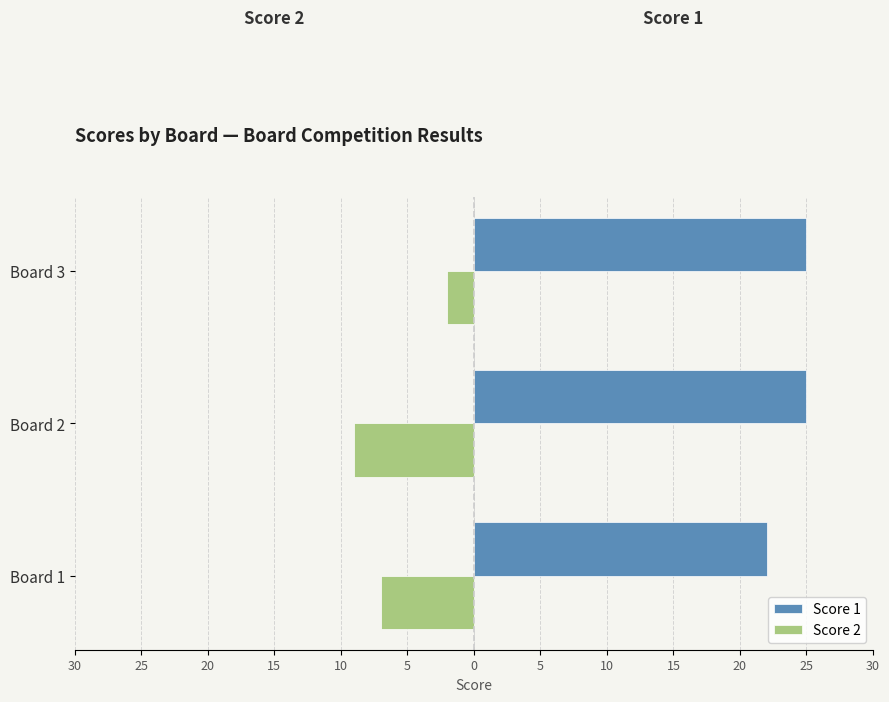

Reading right to left, transcribe all the data shown in this chart.

Score 1: 25	25	22
Score 2: -2	-9	-7